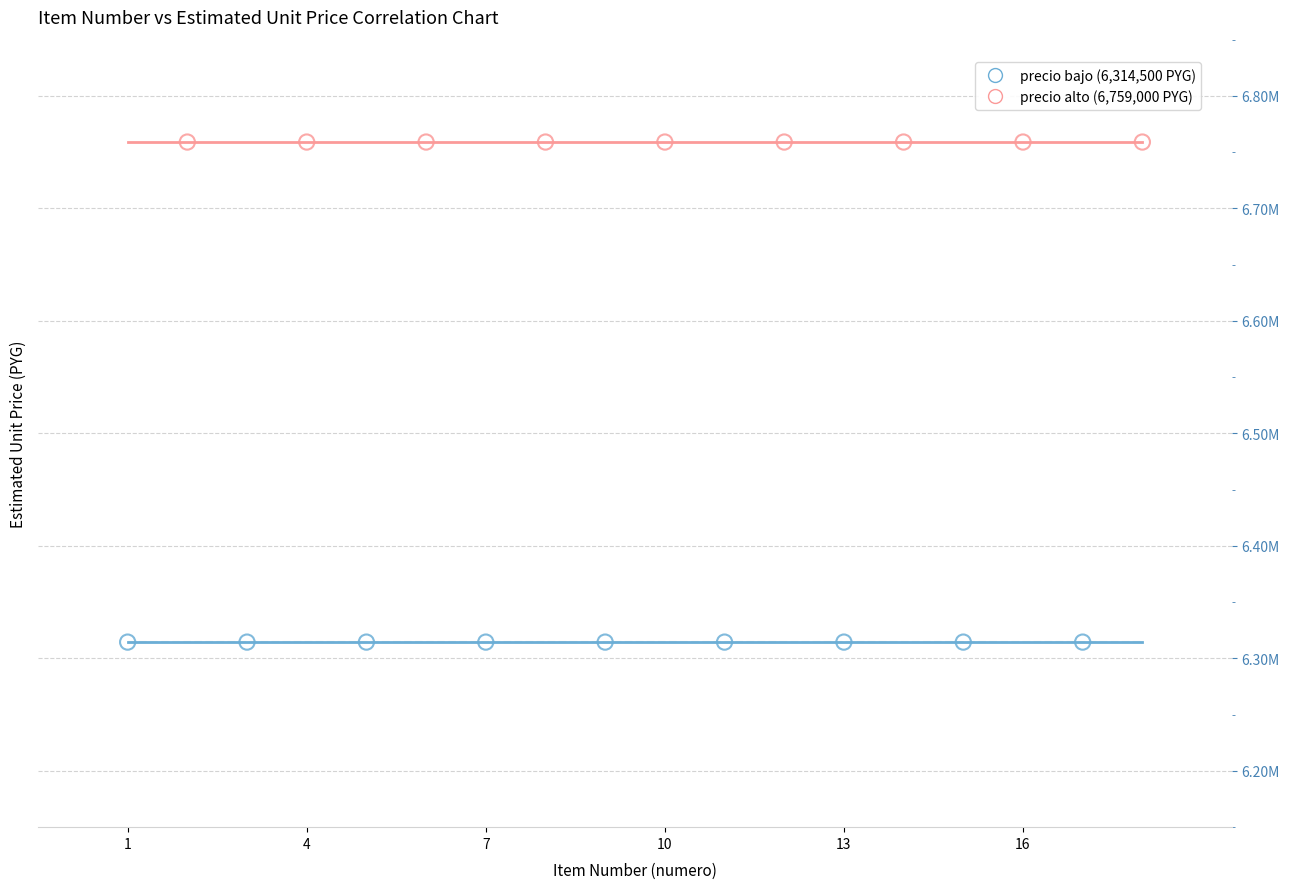

Which series contains the lowest Y value?

precio bajo (6,314,500 PYG)